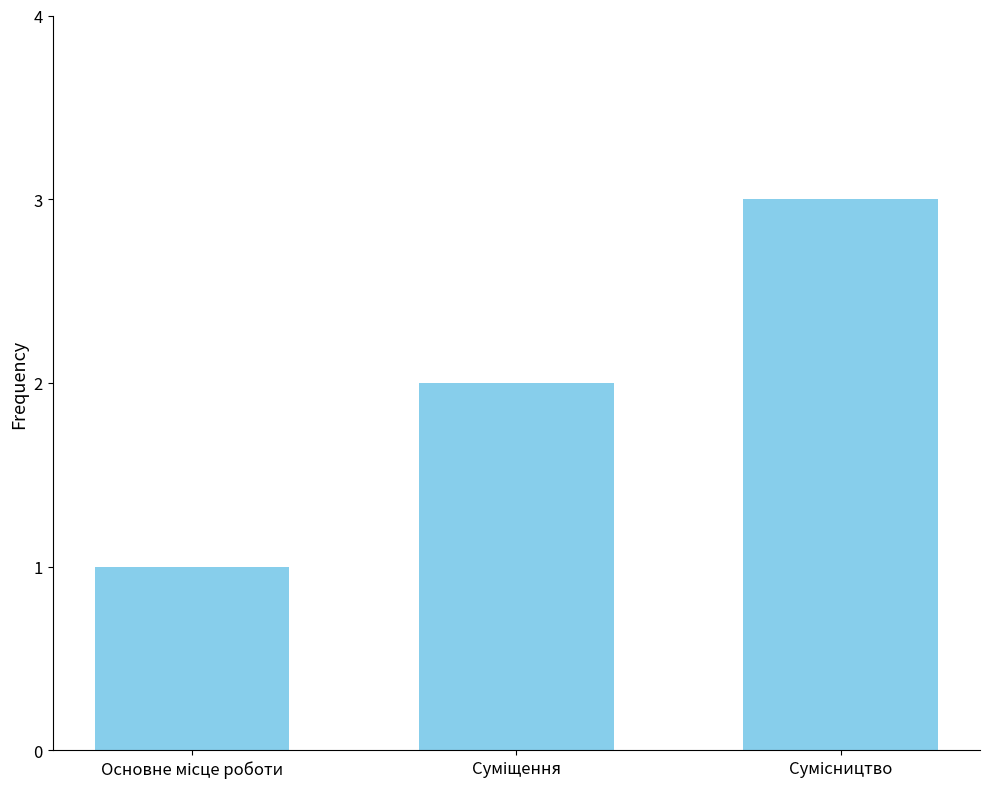

What is the sum of all values?

6